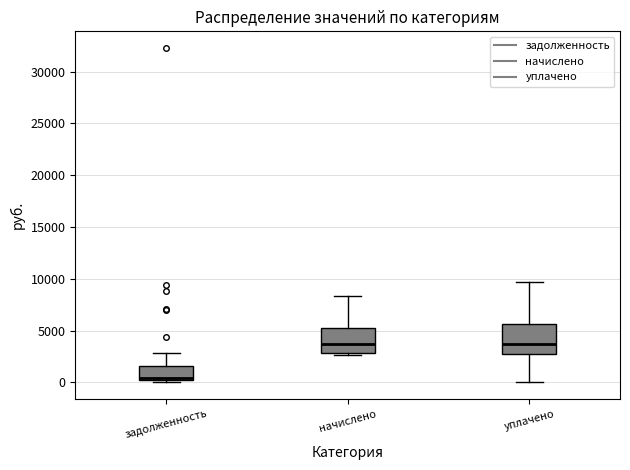

Where is the upper edge of the box for задолженность on the y-axis? The values are not printed on the chart, so give them approximately, as read against the axis.

1500